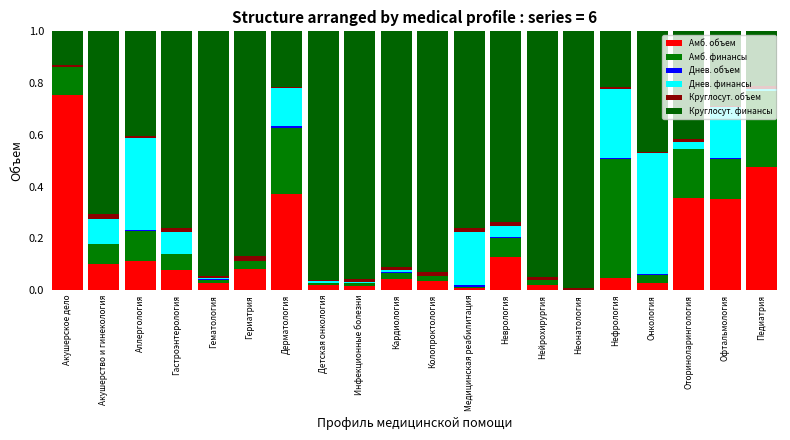

Rank the series at Неврология from highest to lowest value.

Круглосут. финансы, Амб. объем, Амб. финансы, Днев. финансы, Круглосут. объем, Днев. объем